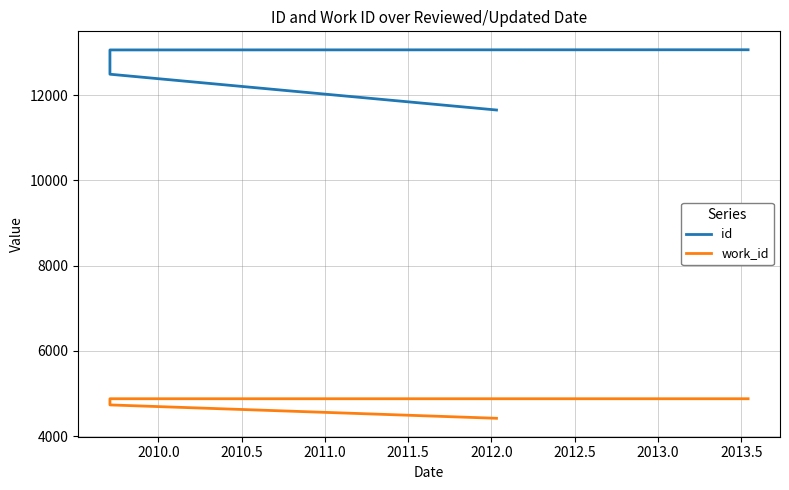

Does the chart display data point markers on the line(s)?

No